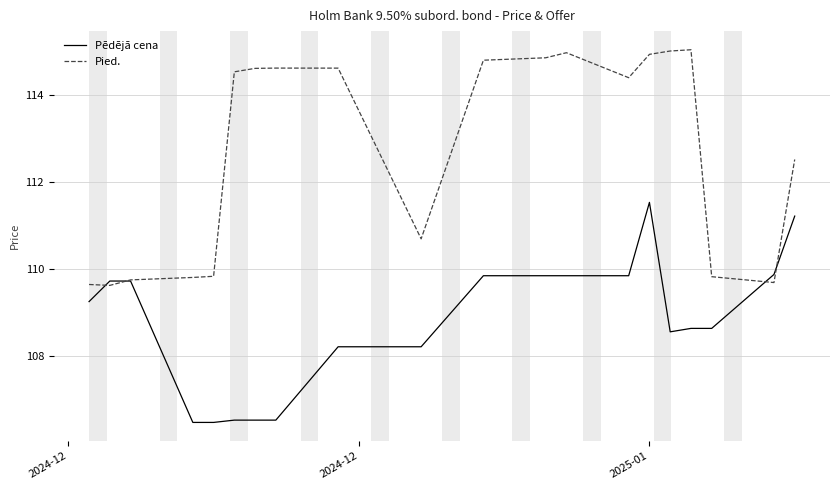

How many distinct data groups are displayed?

2